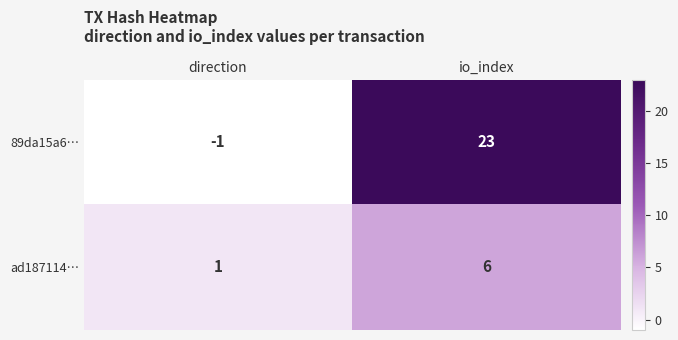

Which category has the highest value in the 89da15a6… series?

io_index